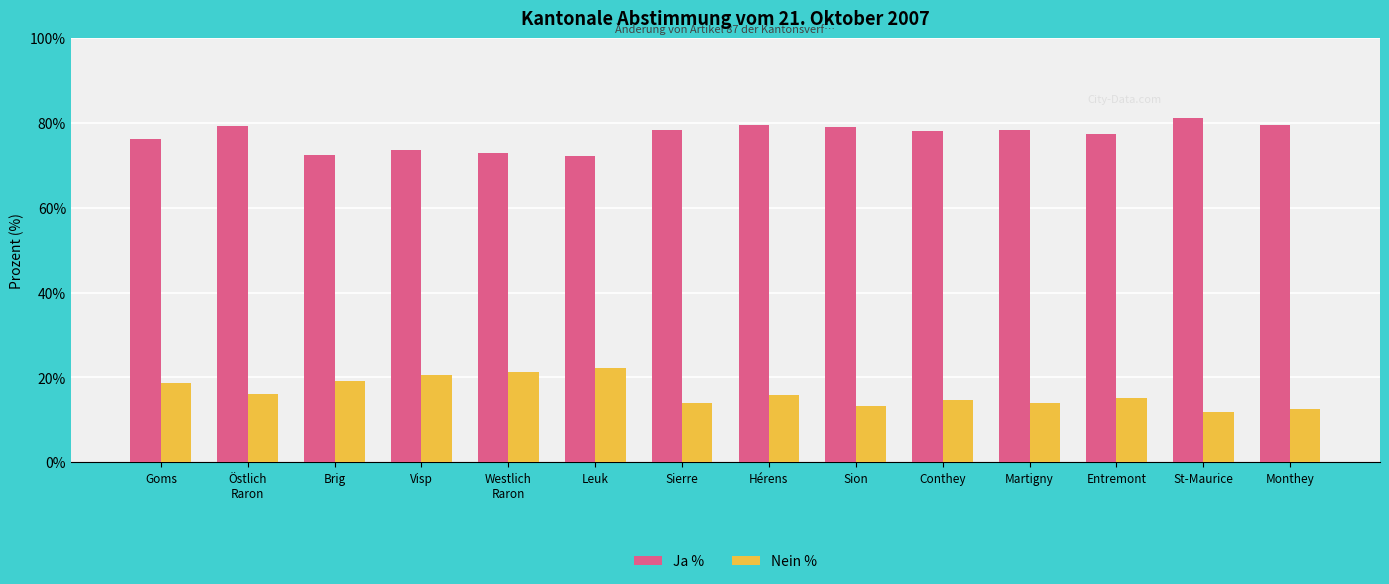

At which label does Ja % first exceed 78?

Östlich
Raron